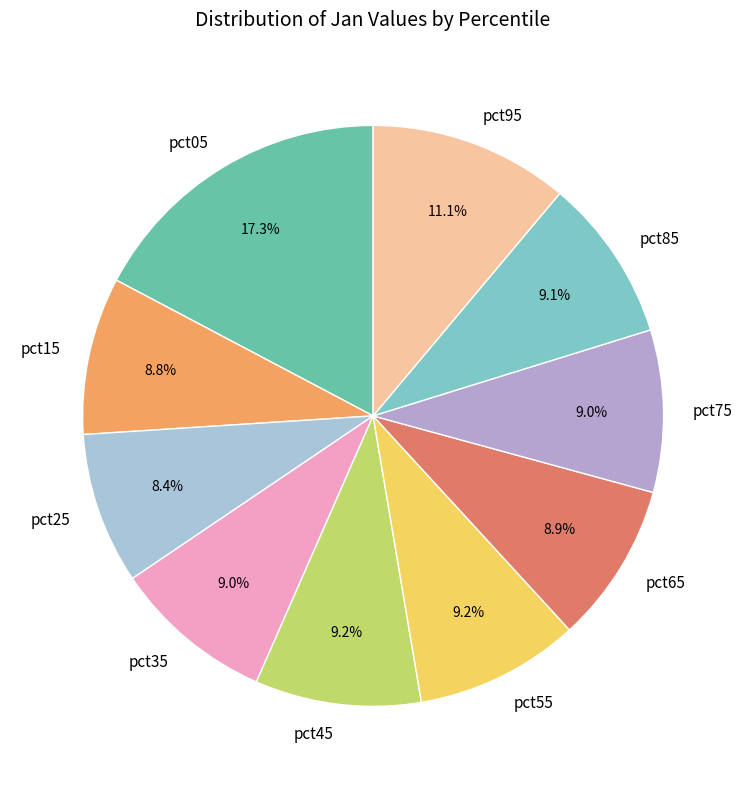

What portion of the pie excludes pct25?

91.6%